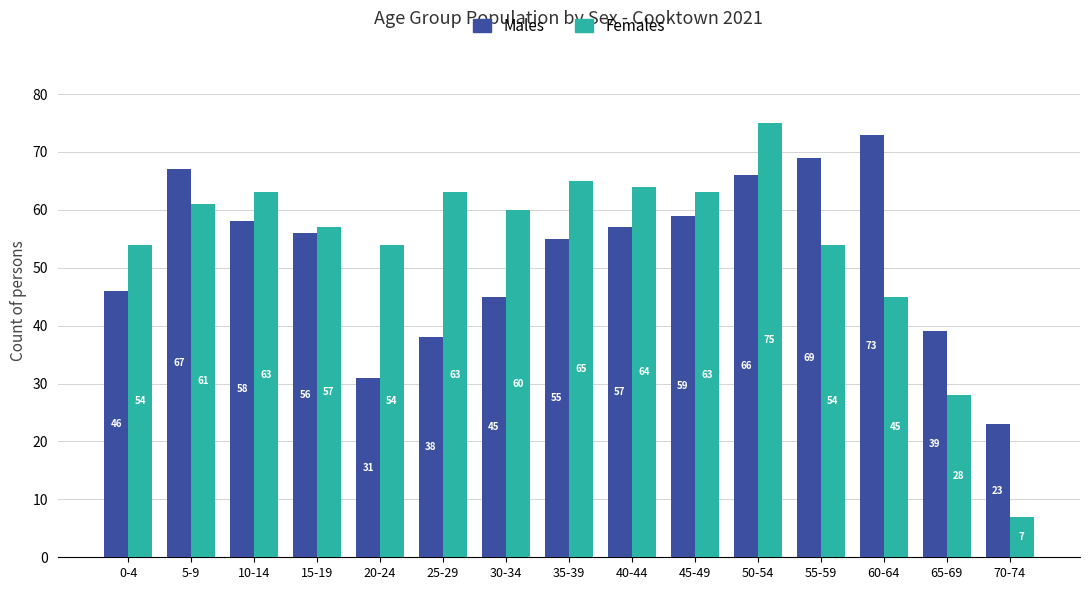

Which series changed the most between 0-4 and 10-14?

Males